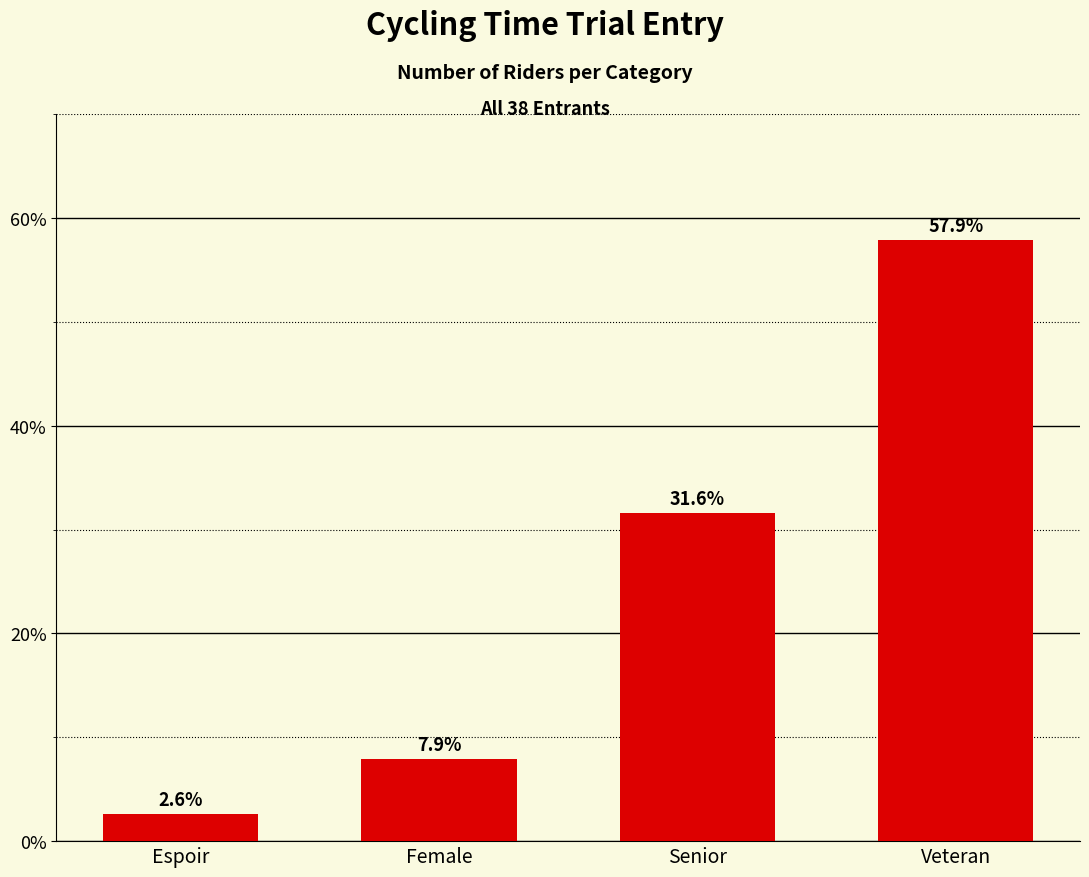

What is the approximate value at Espoir?

2.6